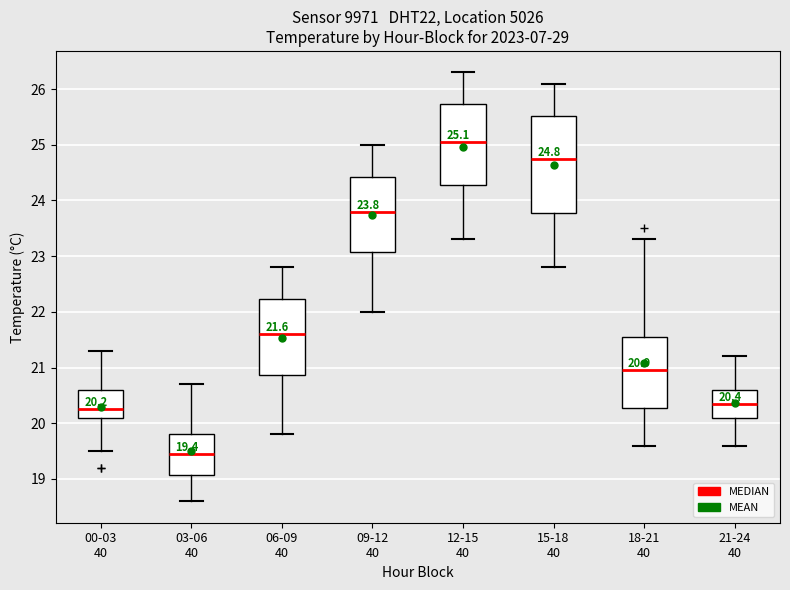

Which box's median line is the lowest?

03-06 40